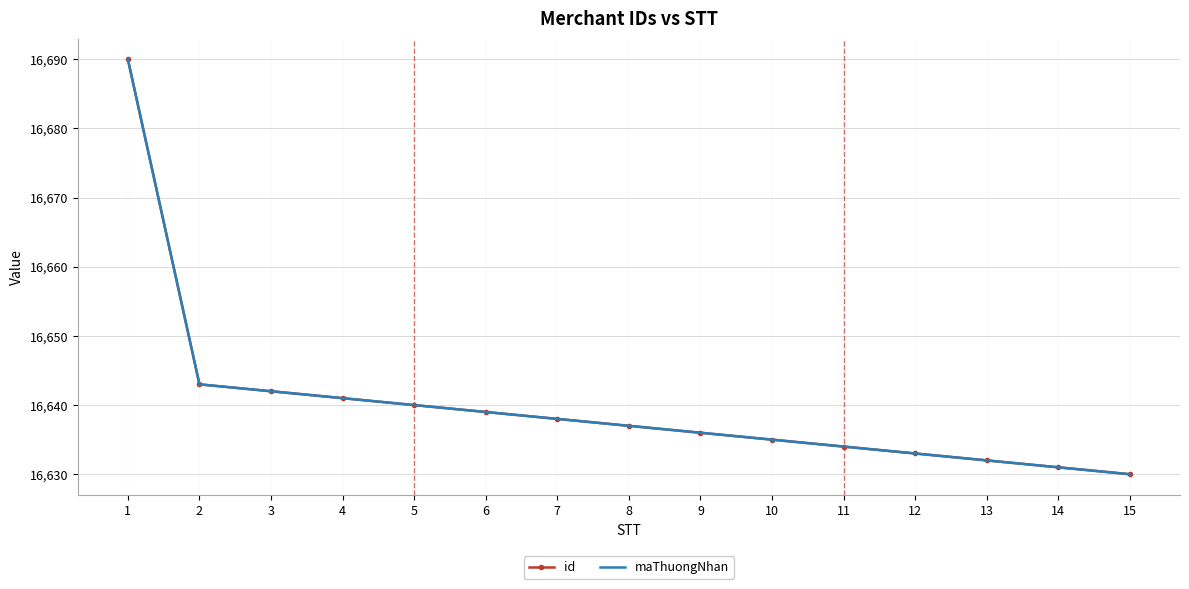

Reading left to right, what are all the values shown in this chart?

id: 16690	16643	16642	16641	16640	16639	16638	16637	16636	16635	16634	16633	16632	16631	16630
maThuongNhan: 16690	16643	16642	16641	16640	16639	16638	16637	16636	16635	16634	16633	16632	16631	16630